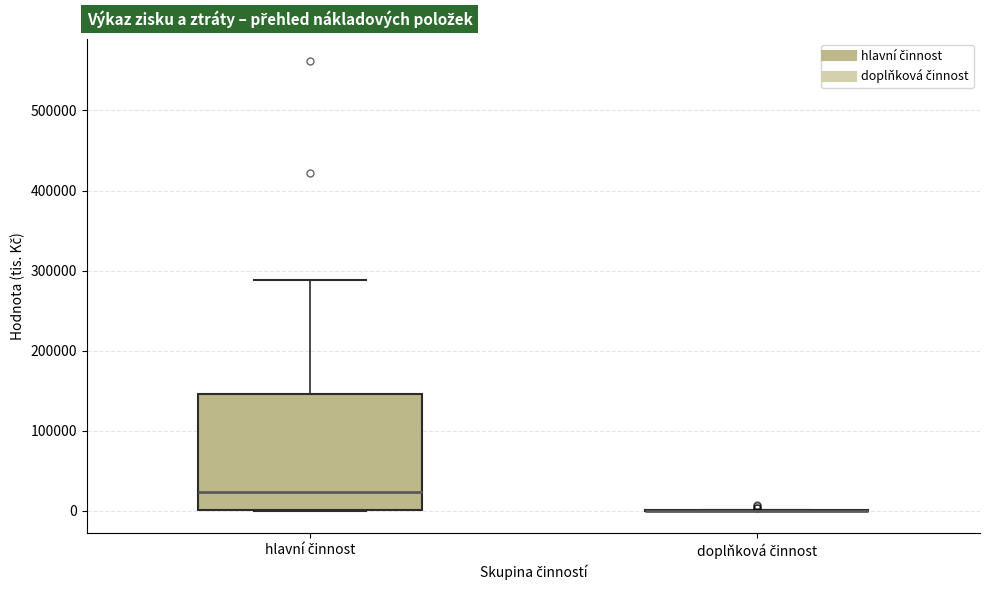

Reading left to right, read every box against the y-axis: the position of its median line, the range the box covers, and the ends of its whiskers. The values are not printed on the chart, so give them approximately, as read against the axis.

hlavní činnost: median 20000, box 0 to 150000, whiskers 0 to 290000
doplňková činnost: box collapsed to a line at 0, whiskers 0 to 0